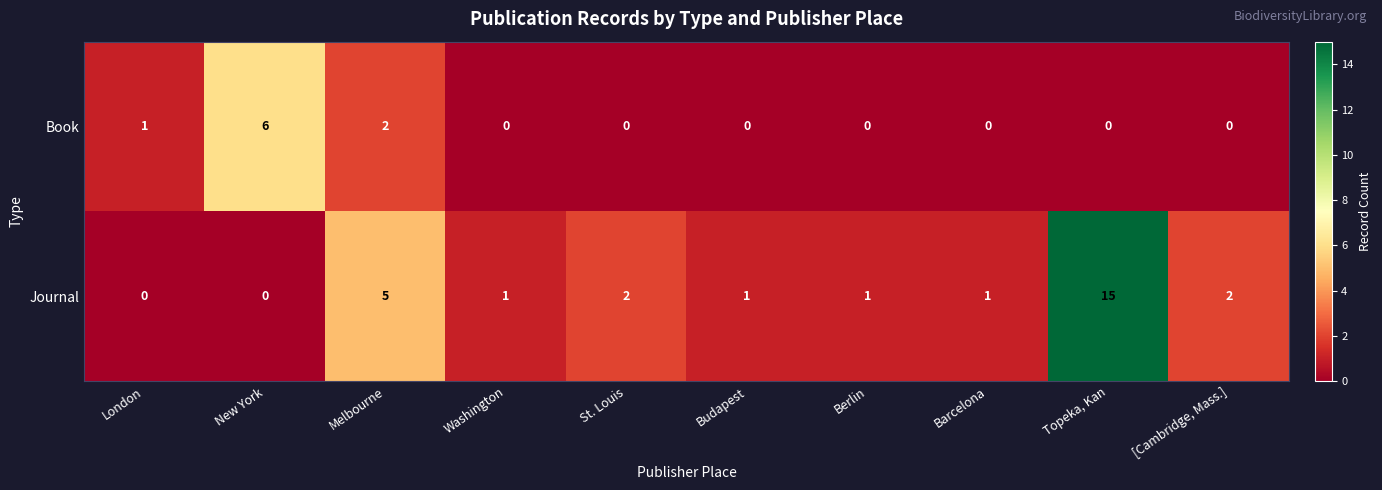

How many data points does each series have?

10